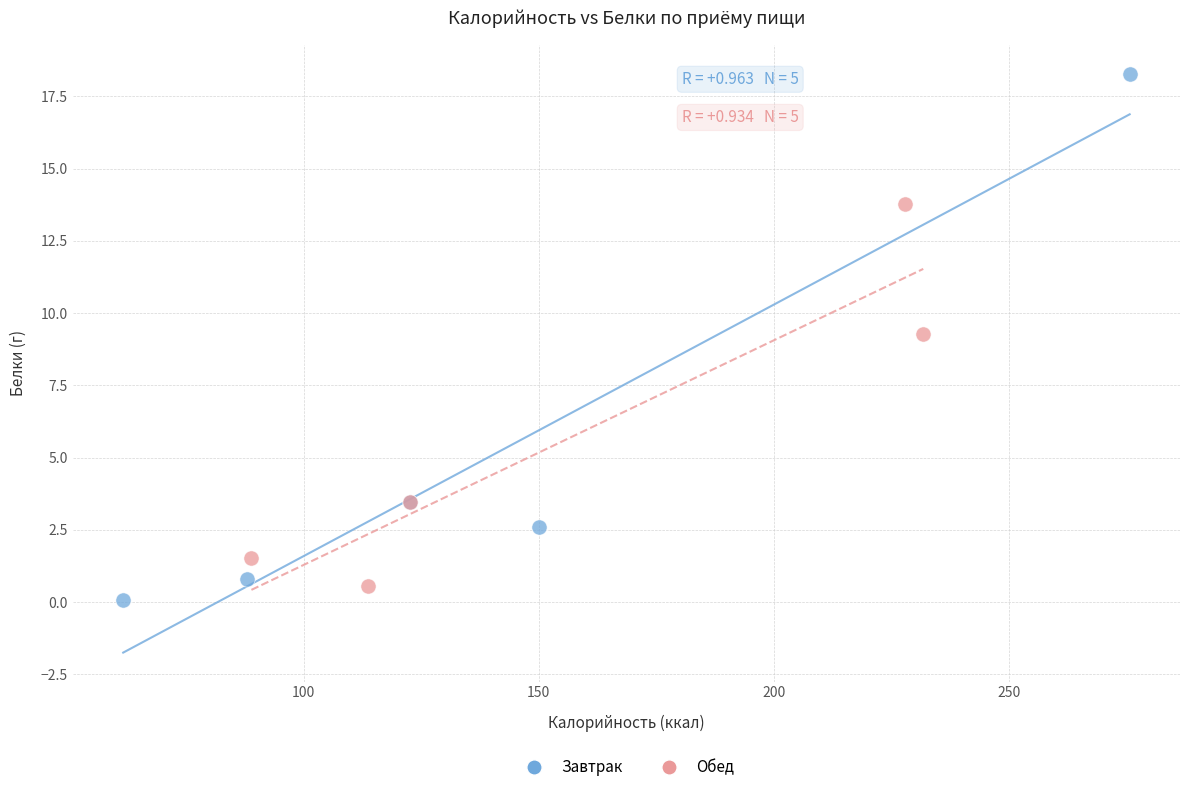

Which series reaches the maximum Y coordinate?

Завтрак